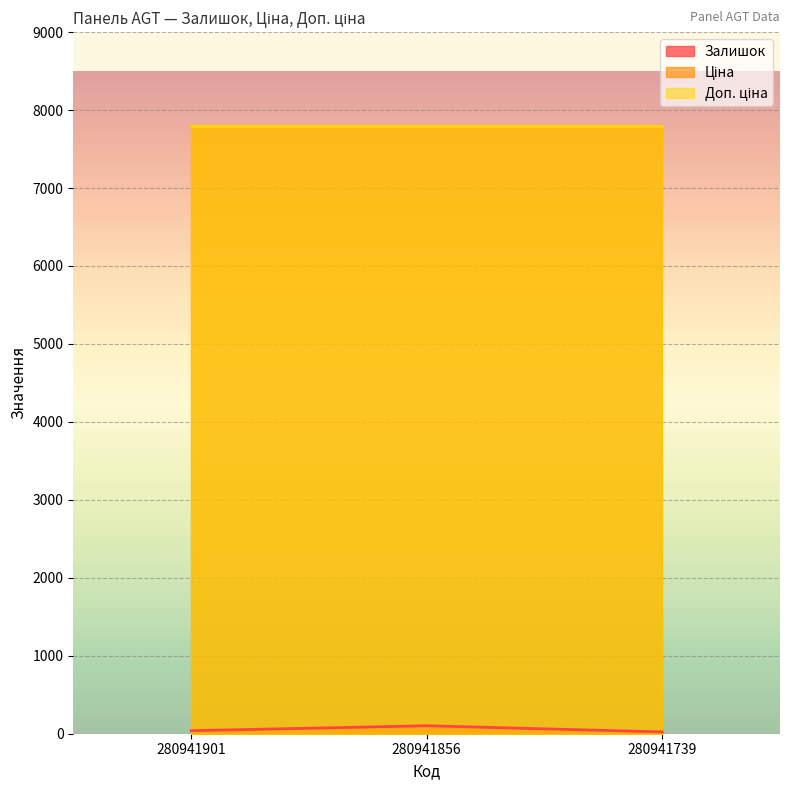

Rank the categories by Ціна value from highest to lowest.

280941901, 280941856, 280941739